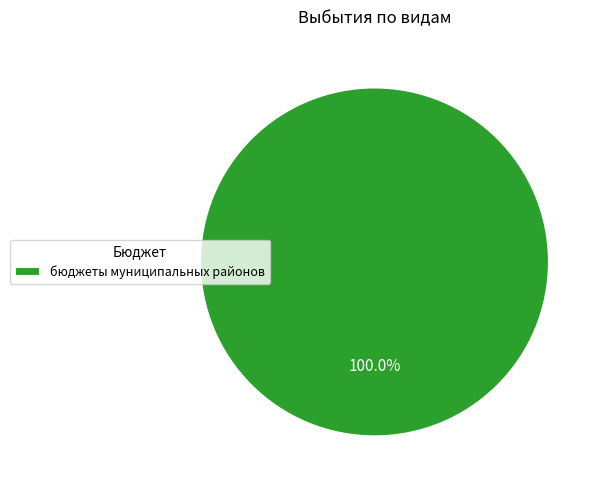

Count the number of slices in the pie.

1